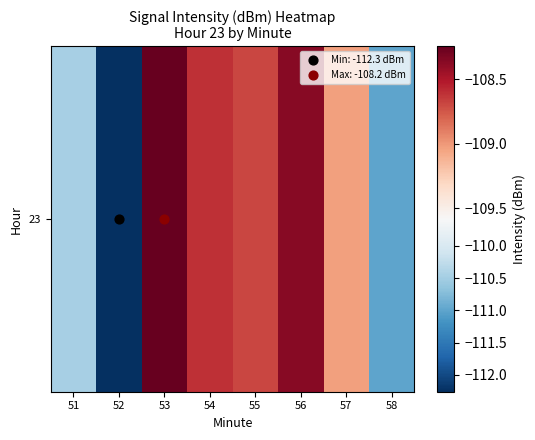

How many data points does each series have?

8